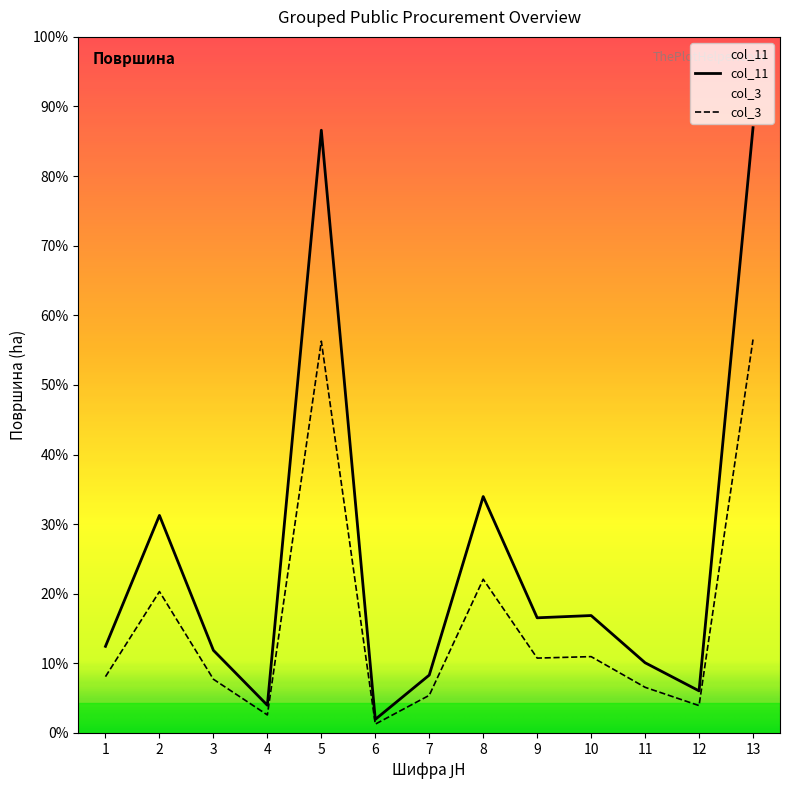

What is the approximate value of col_11 at 12?

0.4